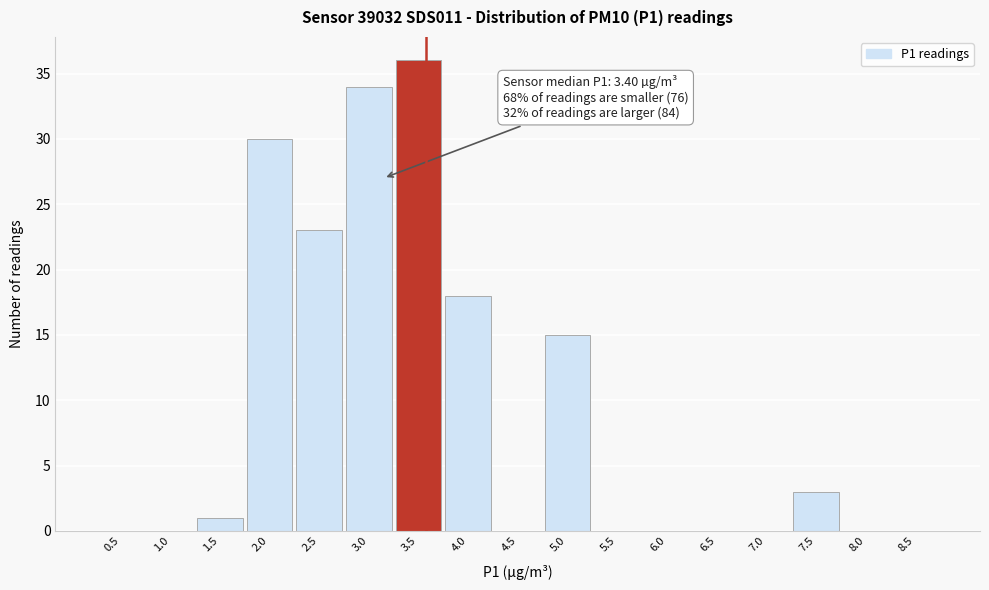

Reading left to right, transcribe all the data shown in this chart.

0.5=0	1.0=0	1.5=1	2.0=30	2.5=23	3.0=34	3.5=36	4.0=18	4.5=0	5.0=15	5.5=0	6.0=0	6.5=0	7.0=0	7.5=3	8.0=0	8.5=0